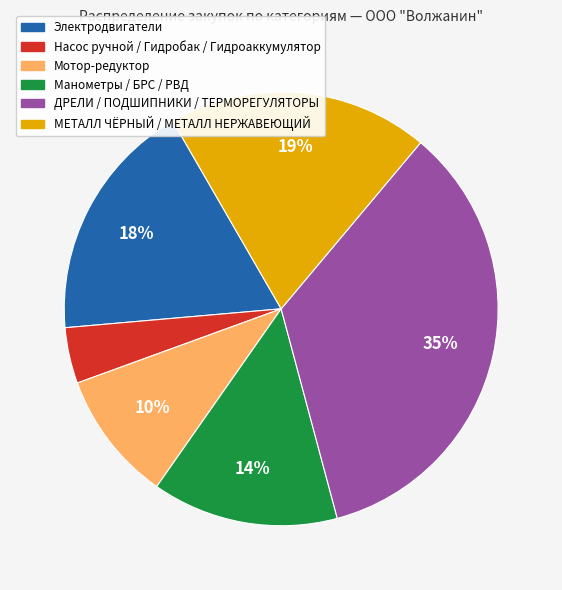

Is Манометры / БРС / РВД the majority of the pie?

No